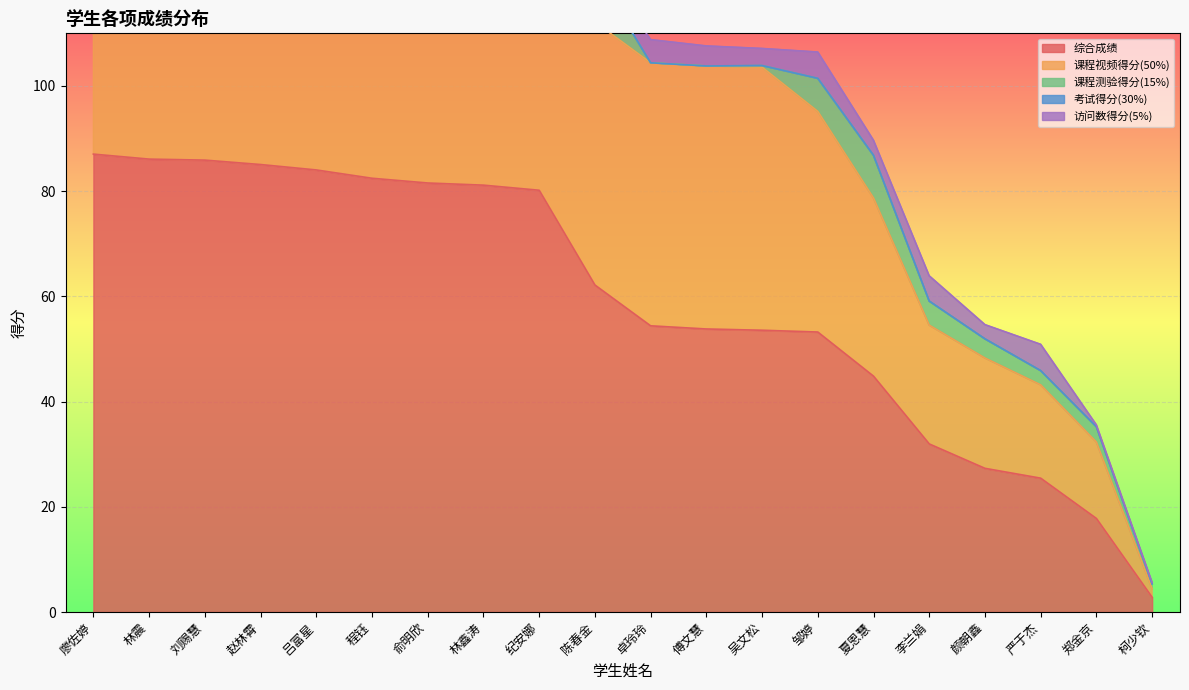

Which series has the widest spread of values?

综合成绩